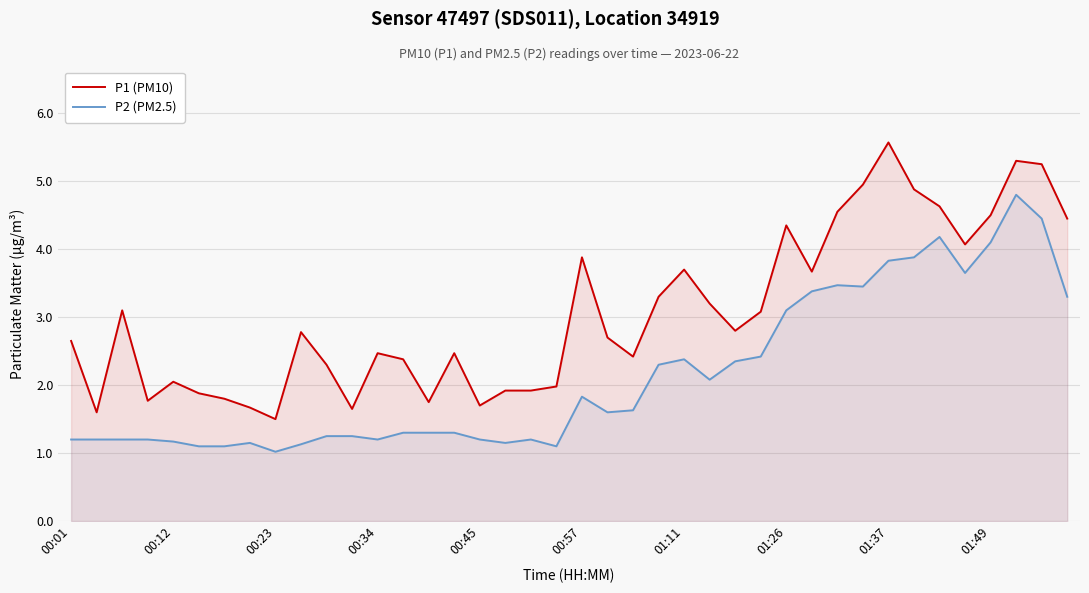

Reading right to left, transcribe all the data shown in this chart.

P1 (PM10): 4.5	5.2	5.3	4.5	4.1	4.6	4.9	5.6	5.0	4.5	3.7	4.3	3.1	2.8	3.2	3.7	3.3	2.4	2.7	3.9	2.0	1.9	1.9	1.7	2.5	1.8	2.4	2.5	1.6	2.3	2.8	1.5	1.7	1.8	1.9	2.0	1.8	3.1	1.6	2.6
P2 (PM2.5): 3.3	4.5	4.8	4.1	3.6	4.2	3.9	3.8	3.5	3.5	3.4	3.1	2.4	2.4	2.1	2.4	2.3	1.6	1.6	1.8	1.1	1.2	1.1	1.2	1.3	1.3	1.3	1.2	1.2	1.2	1.1	1.0	1.1	1.1	1.1	1.2	1.2	1.2	1.2	1.2